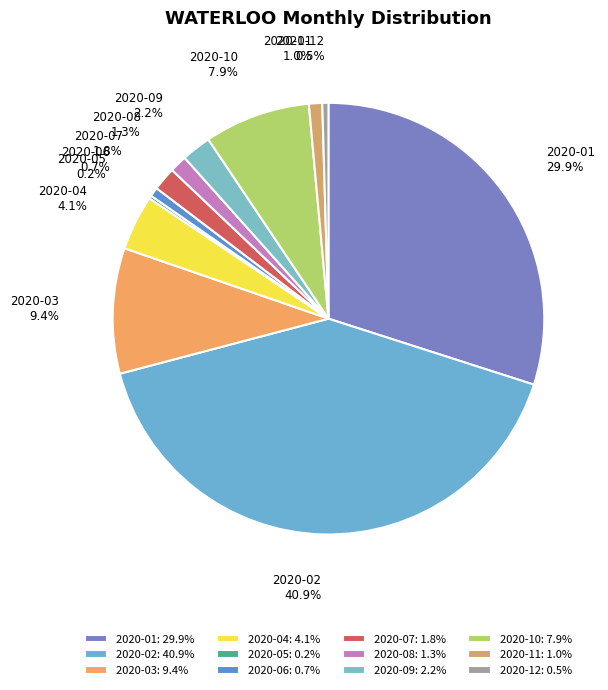

Which slice is the largest?

2020-02